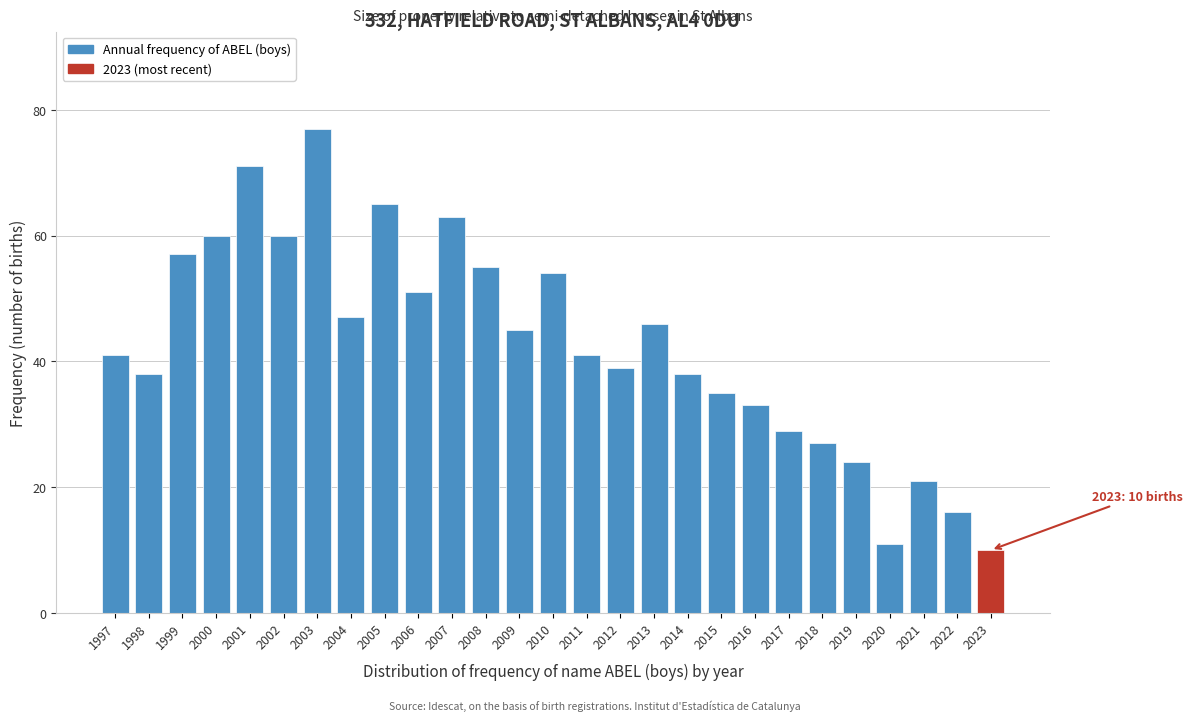

Reading left to right, transcribe all the data shown in this chart.

1997=41	1998=38	1999=57	2000=60	2001=71	2002=60	2003=77	2004=47	2005=65	2006=51	2007=63	2008=55	2009=45	2010=54	2011=41	2012=39	2013=46	2014=38	2015=35	2016=33	2017=29	2018=27	2019=24	2020=11	2021=21	2022=16	2023=10